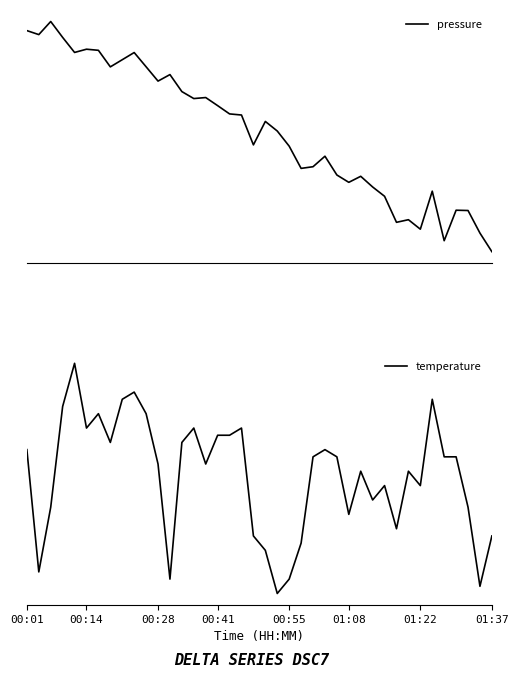

Does the chart display data point markers on the line(s)?

No